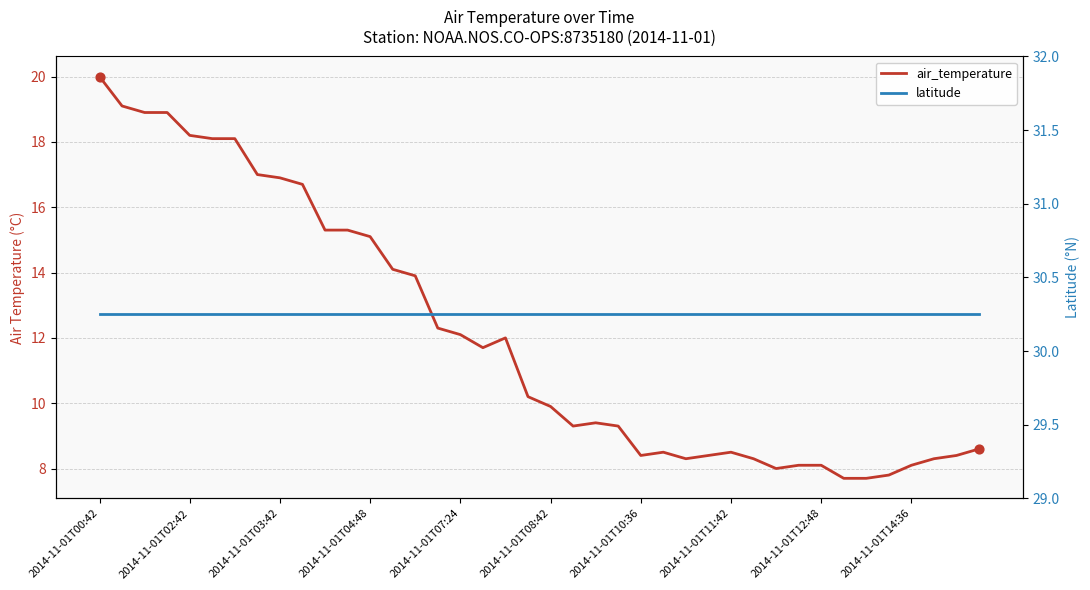

At how many categories does at least one series exceed 11?

40